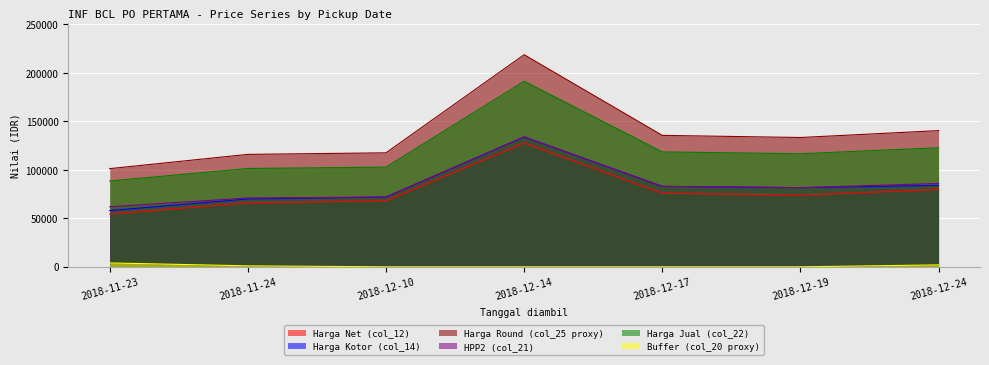

How many lines are shown in the chart?

6